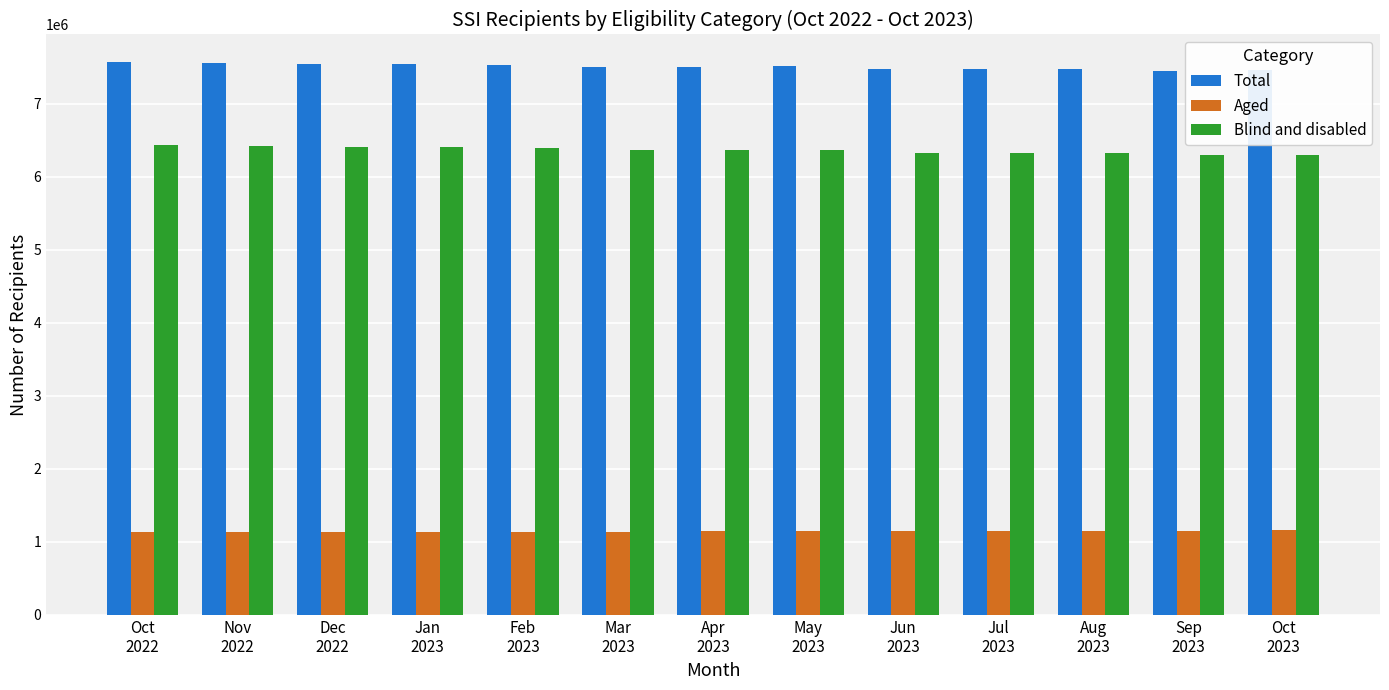

Rank the series by their average value, from highest to lowest.

Total, Blind and disabled, Aged